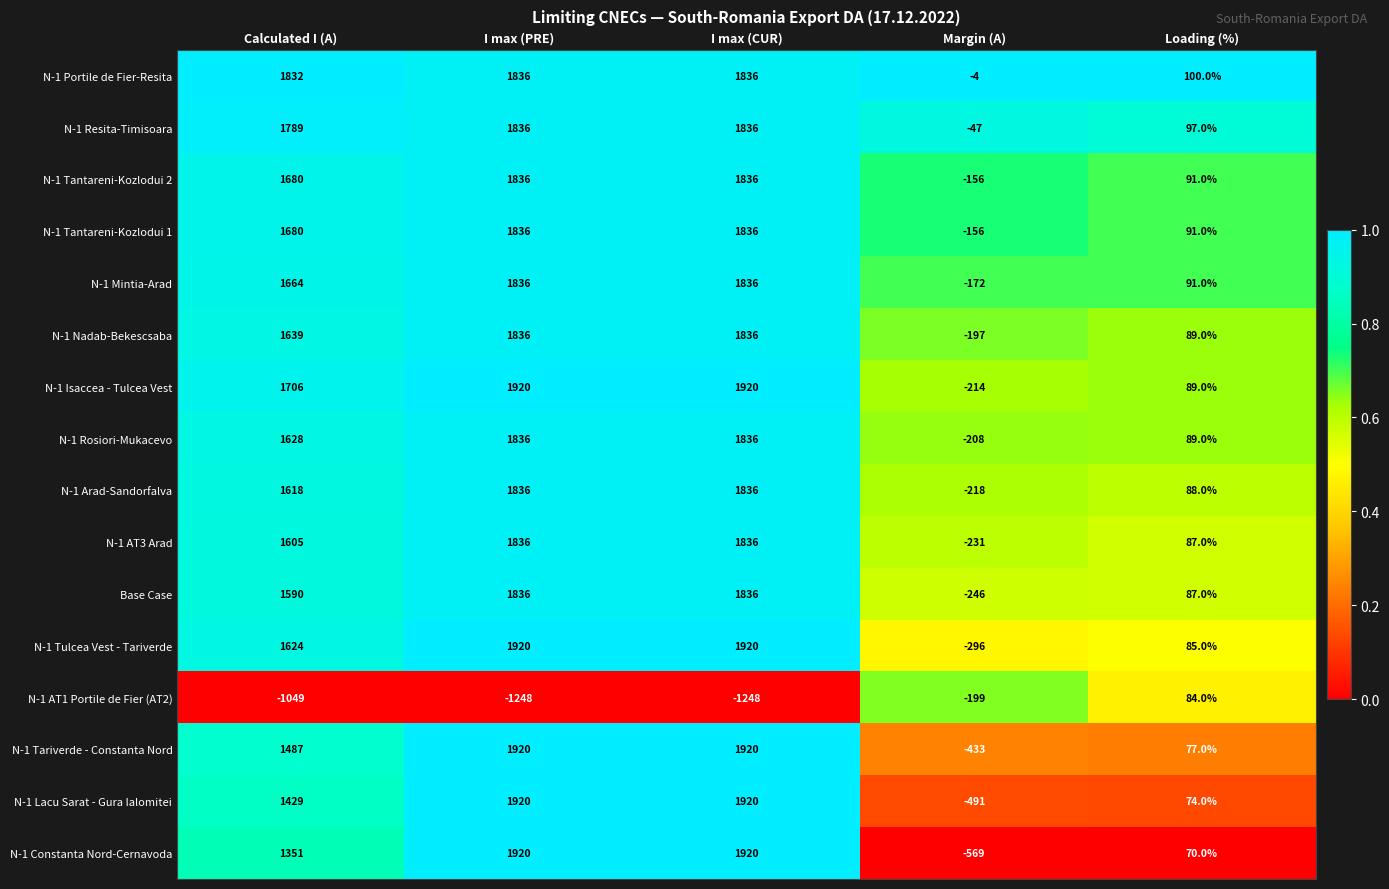

The value of Base Case at I max (CUR) is 1836. True or false?

True